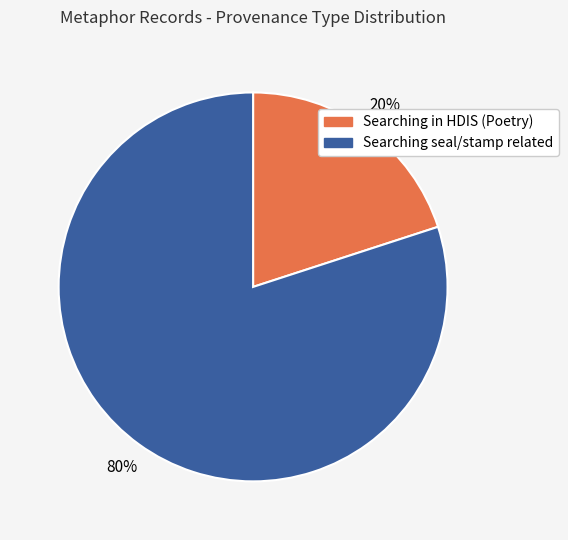

How many segments does this pie chart have?

2